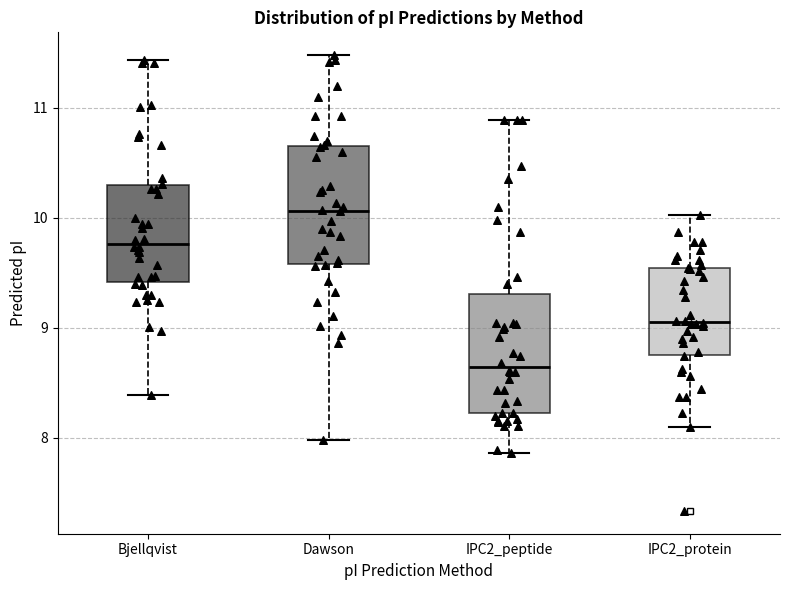

Reading left to right, transcribe this box plot: for each box, give where its median line is, the range the box spans, and where its two whiskers end, as read against the y-axis. The values are not printed on the chart, so give them approximately, as read against the axis.

Bjellqvist: median 9.8, box 9.4 to 10.3, whiskers 8.4 to 11.4
Dawson: median 10.1, box 9.6 to 10.7, whiskers 8.0 to 11.5
IPC2_peptide: median 8.6, box 8.2 to 9.3, whiskers 7.9 to 10.9
IPC2_protein: median 9.1, box 8.8 to 9.5, whiskers 8.1 to 10.0